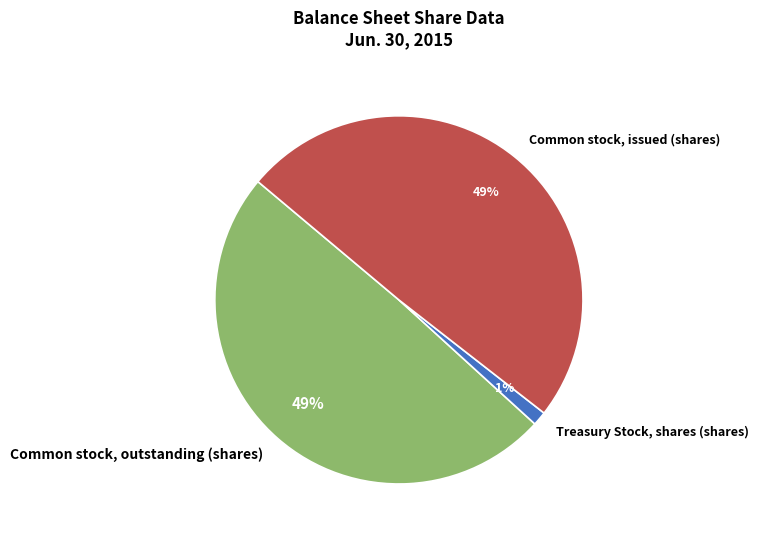

To the nearest percent, what is the difference between the Treasury Stock, shares (shares) and Common stock, outstanding (shares) slice percentages?

48%